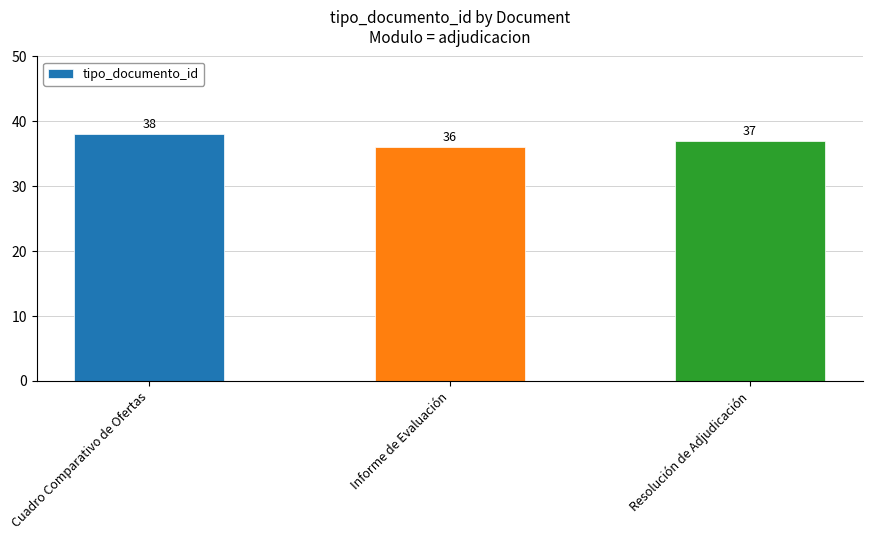

What is the maximum value shown in the chart?

38